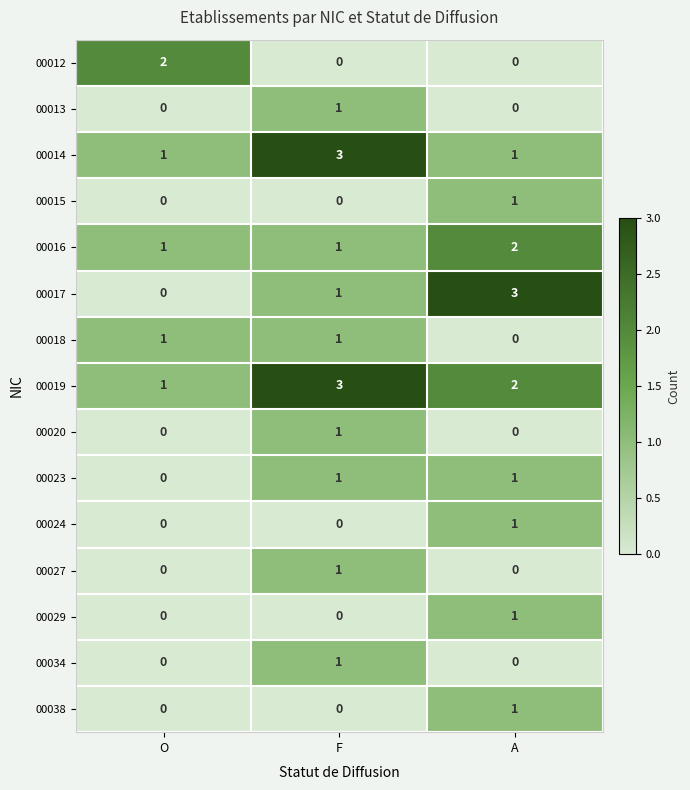

What is the maximum value shown in the chart?

3